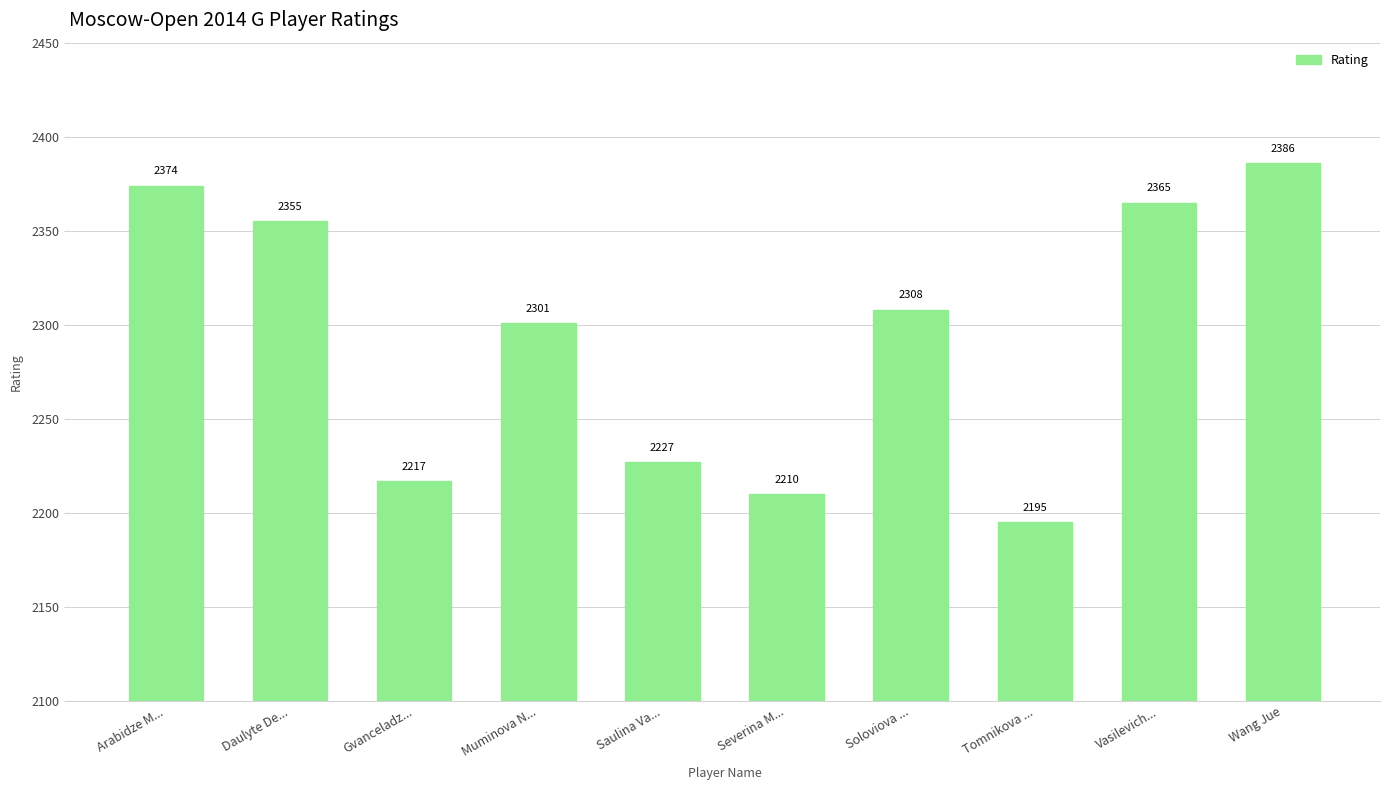

Which has a higher value, Wang Jue or Arabidze M...?

Wang Jue